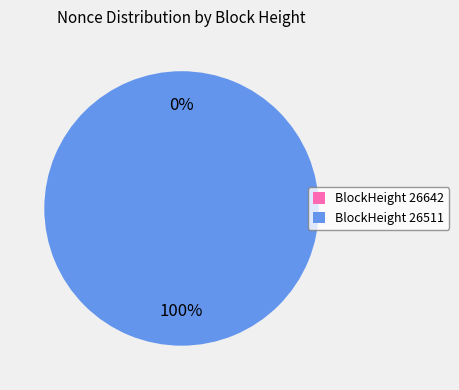

Does any single category account for the majority?

Yes